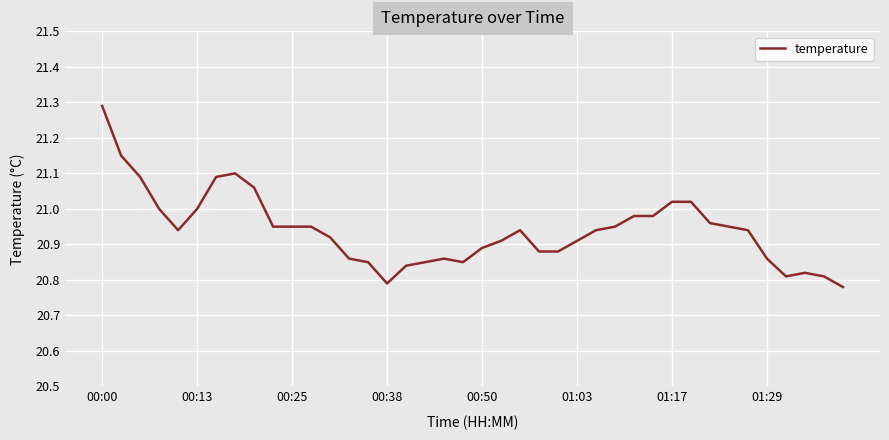

What is the difference between the maximum and minimum values?

0.5